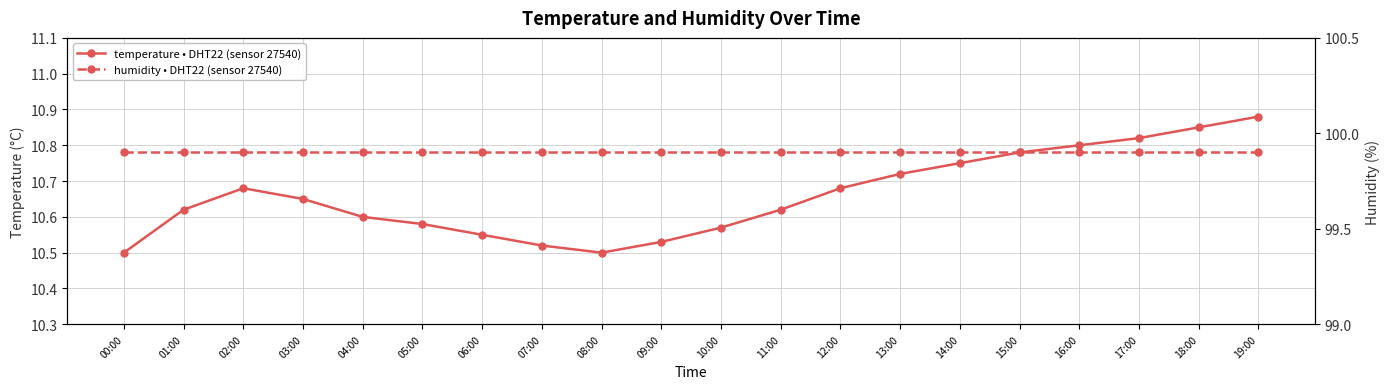

The value of temperature • DHT22 (sensor 27540) at 01:00 is 4.3. True or false?

False